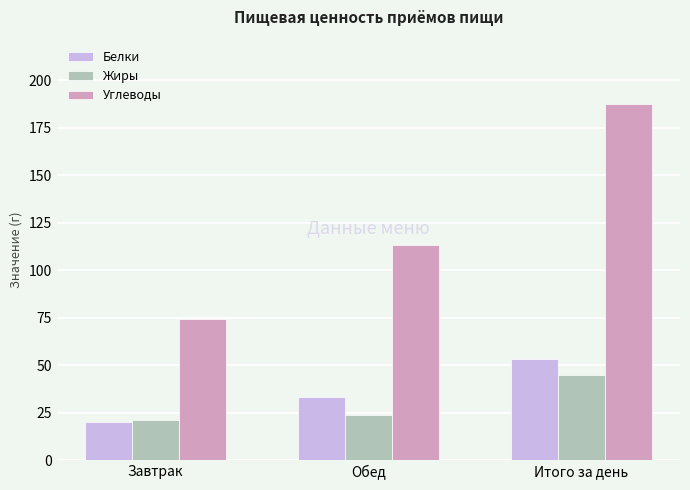

What is the lowest value of the Белки series?

19.9